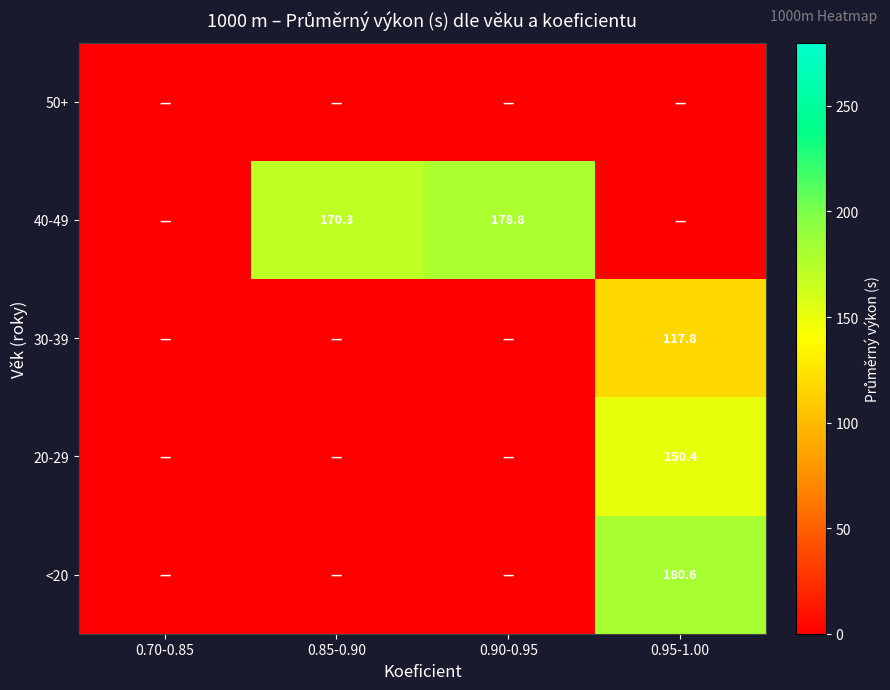

True or false: 40-49 has a value of 243.7 at 0.85-0.90.

False